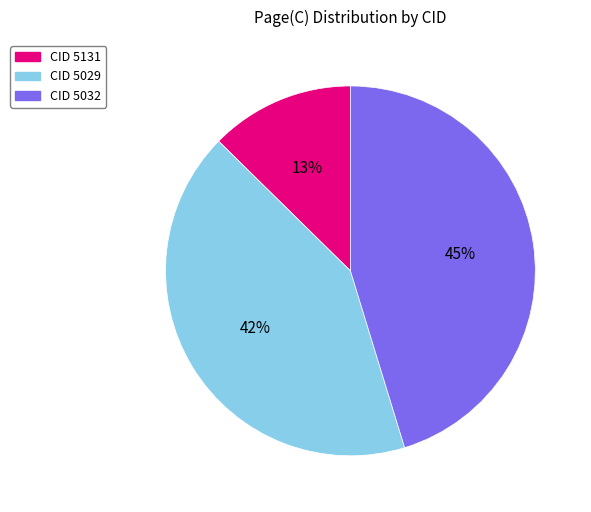

Is there a majority slice in this chart?

No